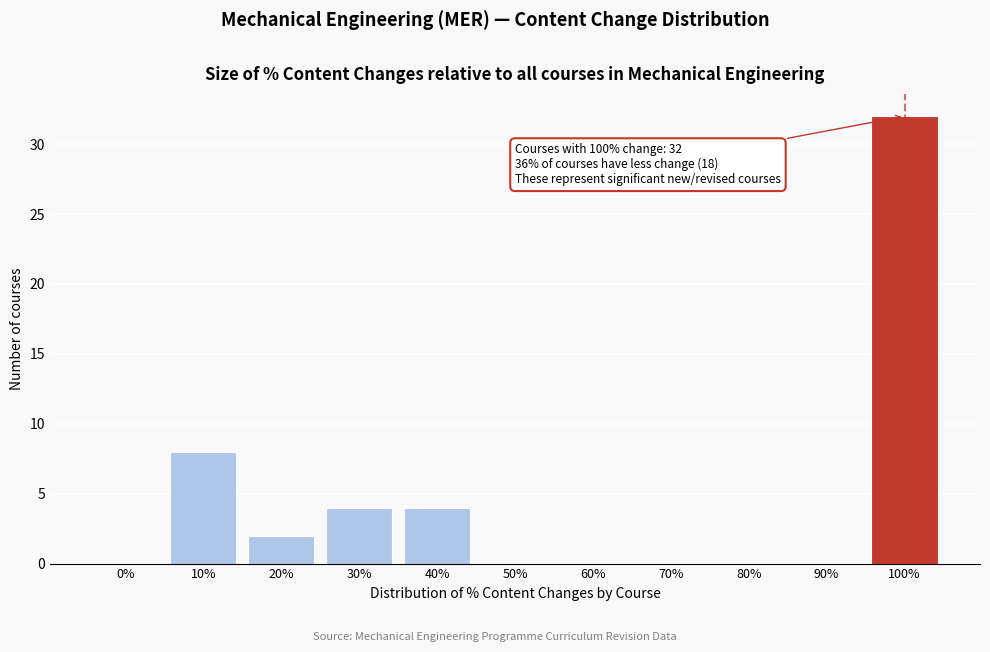

Reading left to right, transcribe all the data shown in this chart.

0%=0	10%=8	20%=2	30%=4	40%=4	50%=0	60%=0	70%=0	80%=0	90%=0	100%=32